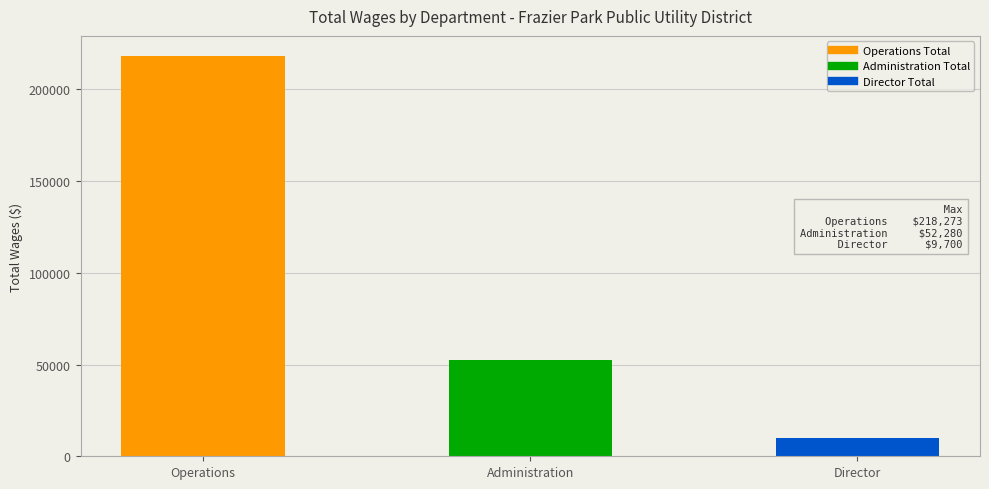

What is the difference between the values at Director and Administration?

42580